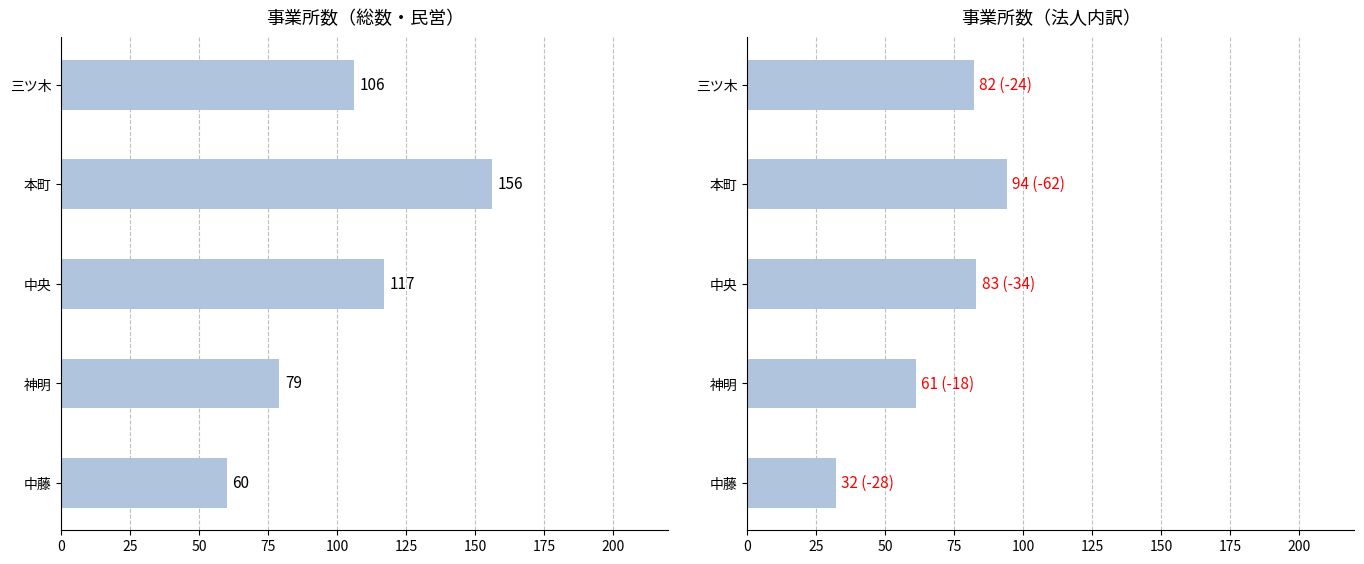

Rank the series at 中藤 from highest to lowest value.

総数_事業所数, 会社_事業所数